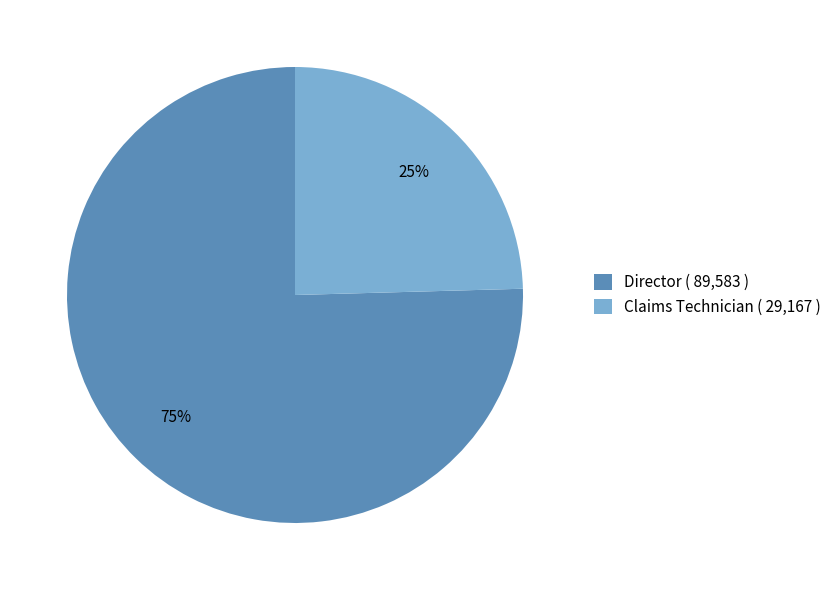

To the nearest percent, what is the combined percentage of Director and Claims Technician?

100%